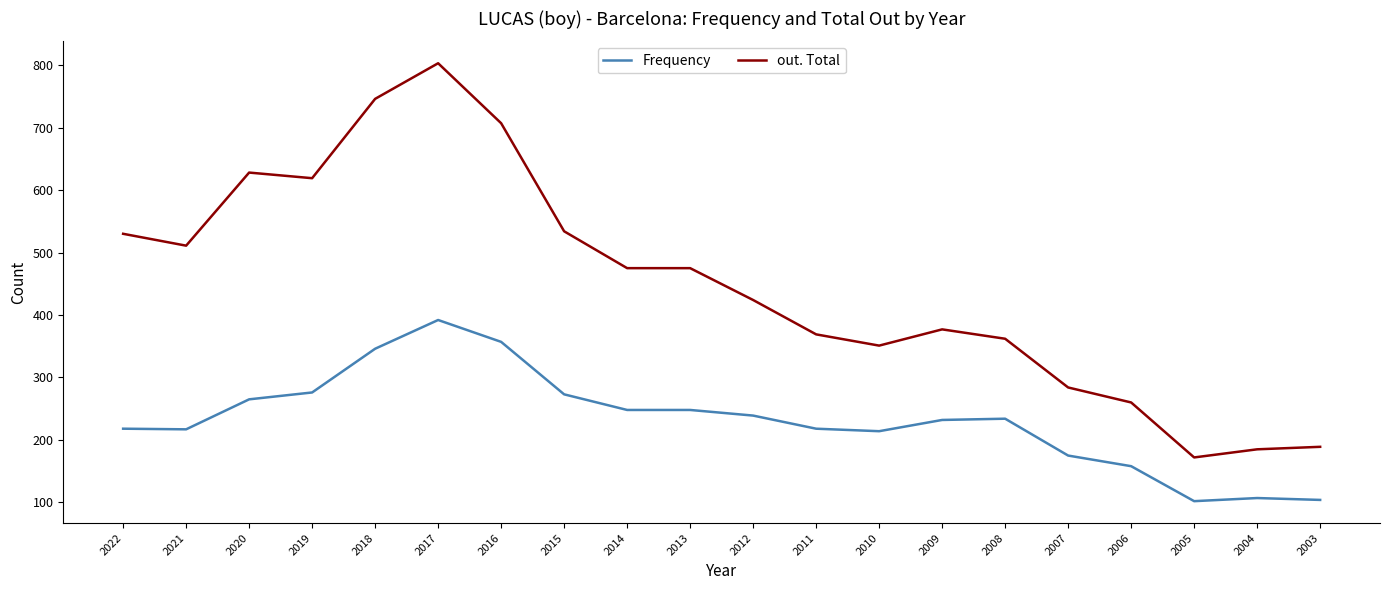

Which series has the widest spread of values?

out. Total